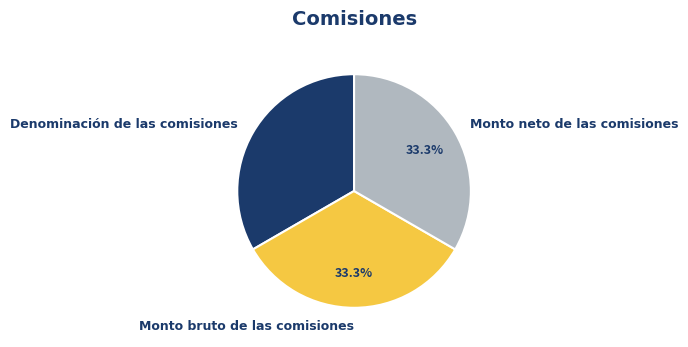

What is the ratio of the value at Denominación de las comisiones to the value at Monto neto de las comisiones?

1.0